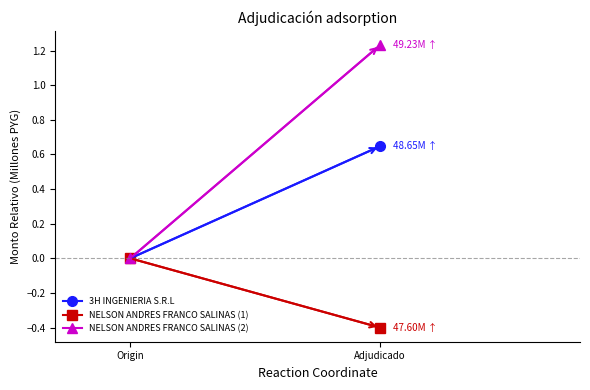

What position from the left is Adjudicado?

2